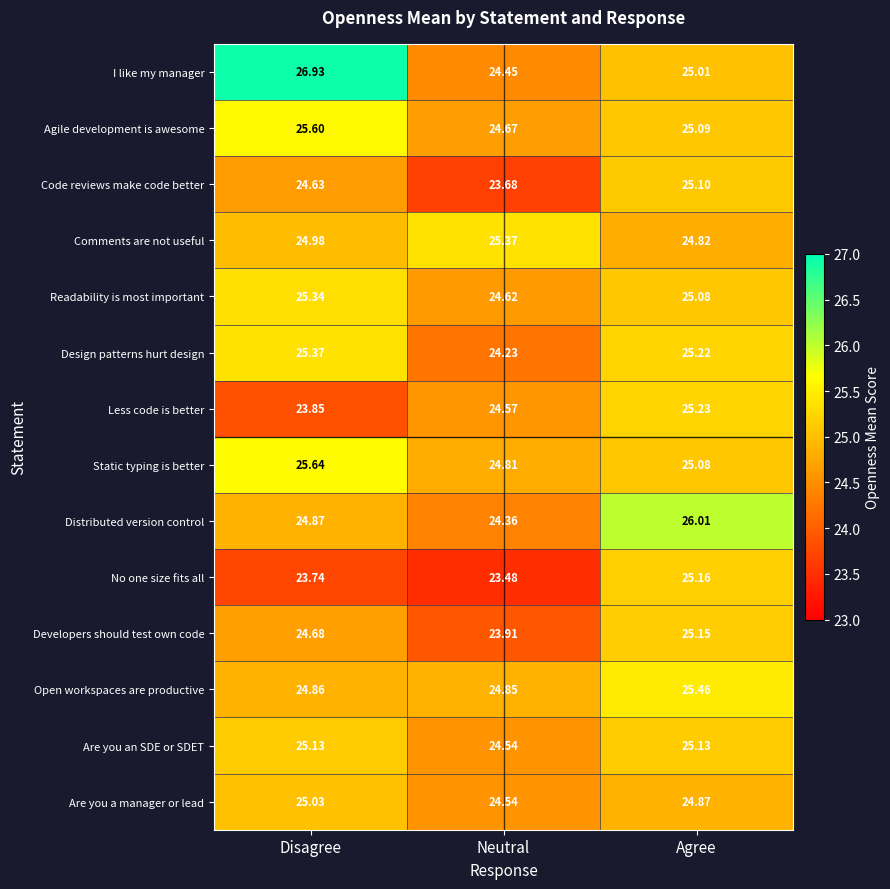

Which series changed the most between Disagree and Agree?

I like my manager